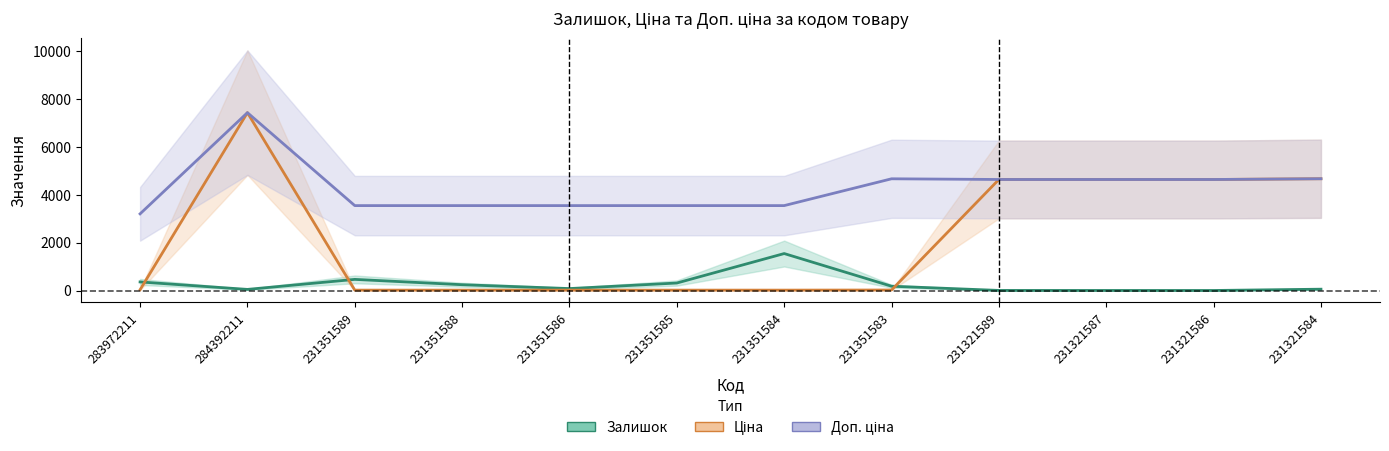

What is the label of the 10th point from the left?

231321587